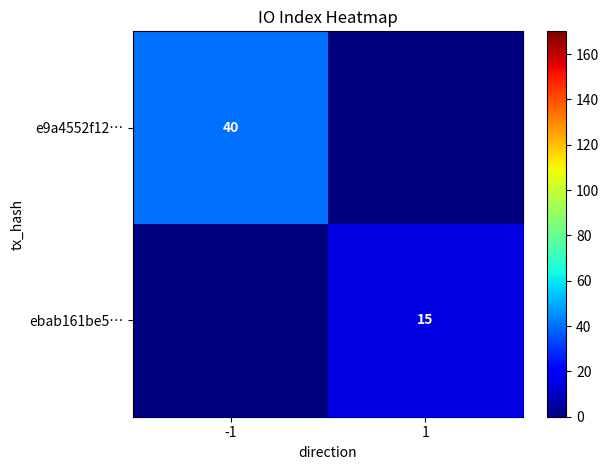

True or false: e9a4552f12… has a value of 22 at -1.

False